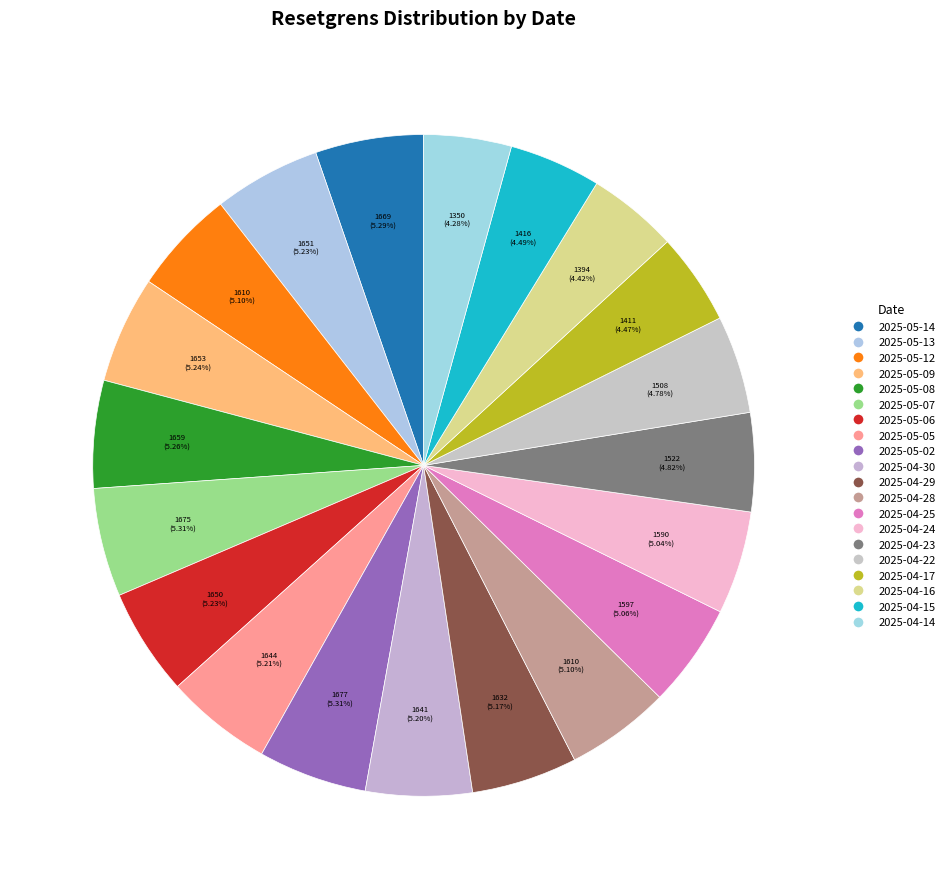

Count the number of slices in the pie.

20